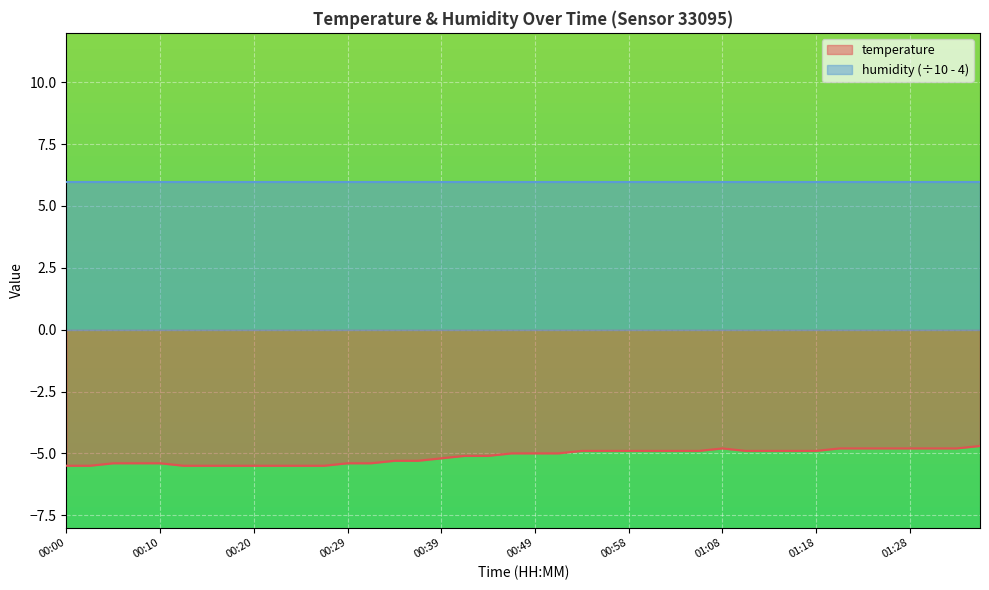

Count the values in the range -5 to -4.

21